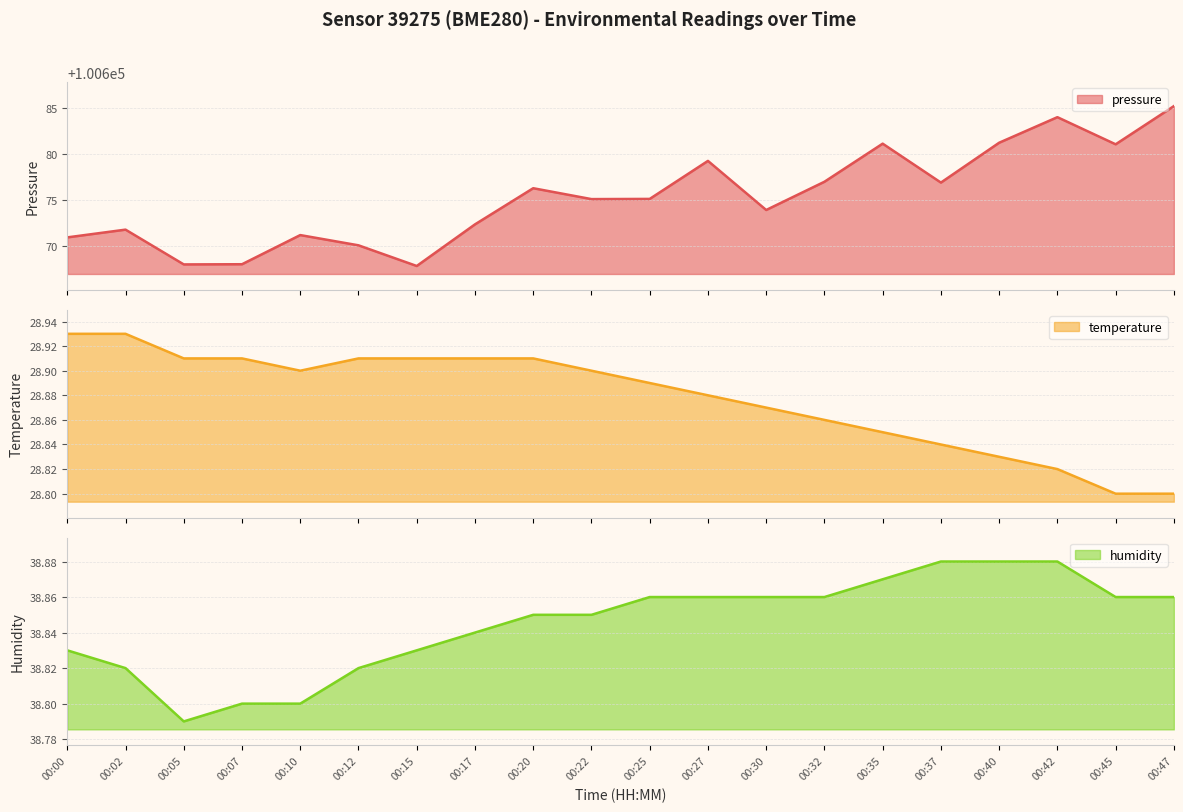

How many categories are shown in the chart?

20